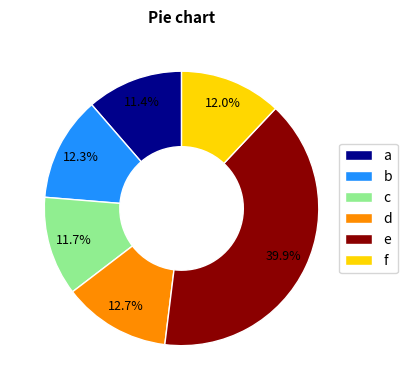

Combined, what portion of the pie is c and a?

23.1%